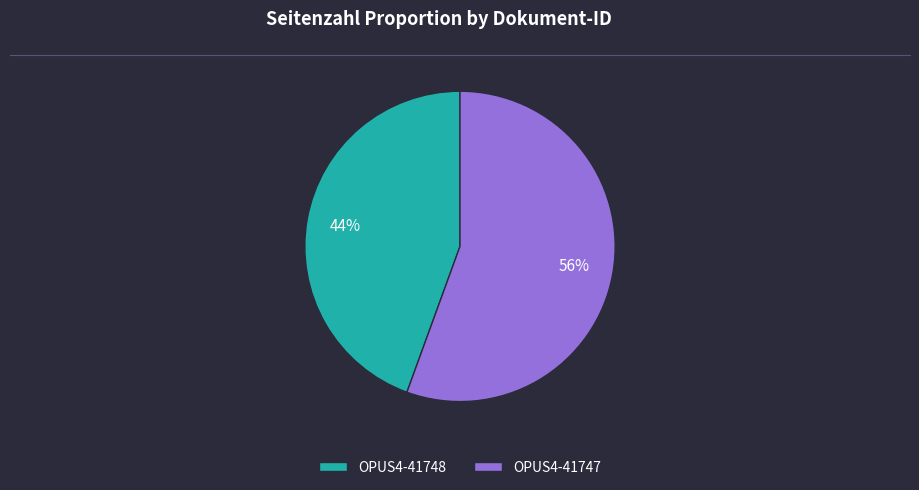

Is there any slice that represents more than half of the pie?

Yes